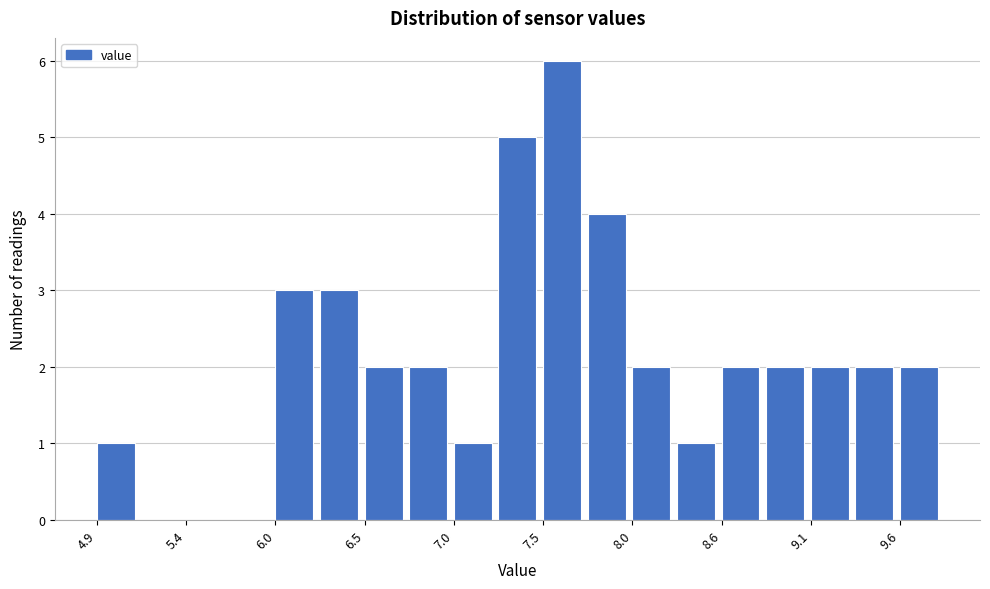

Read against the x-axis, roughly where is the centre of the tallest bar?

7.6